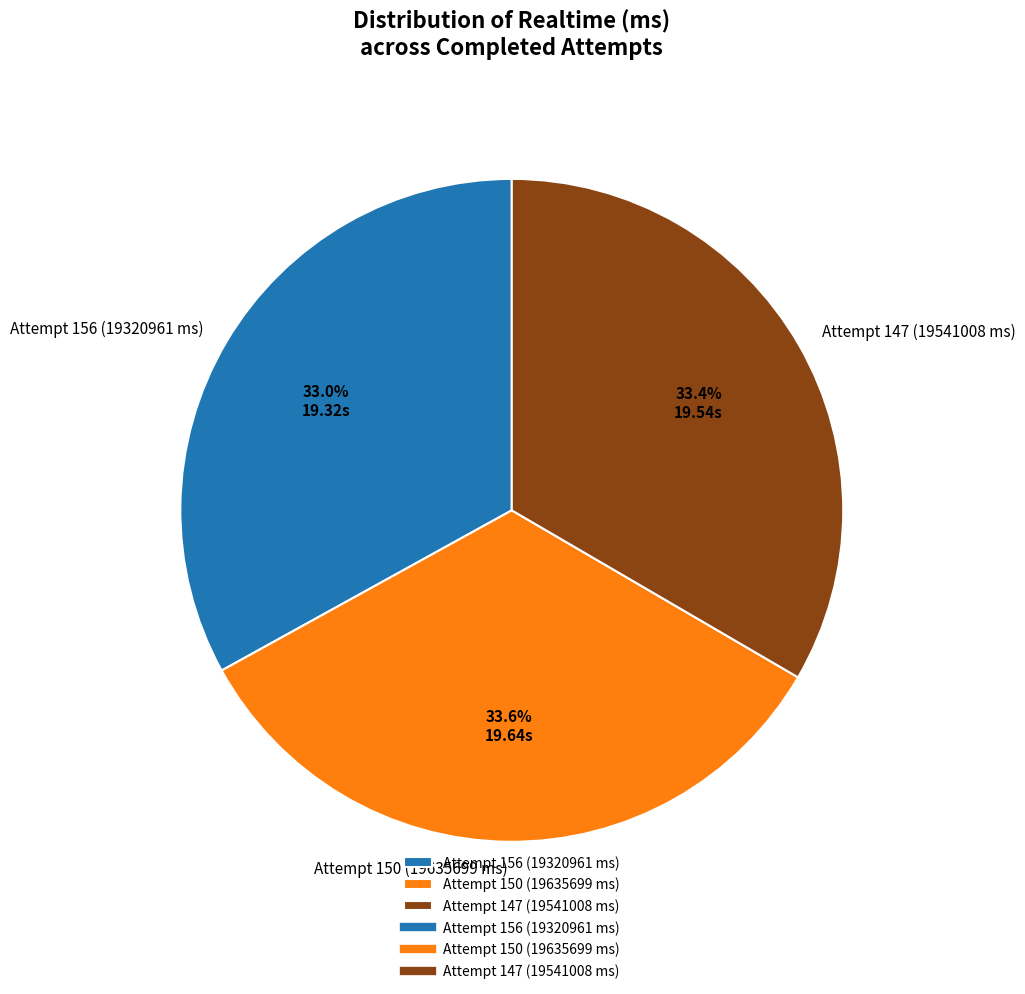

Does Attempt 147 (19541008 ms) account for over 50% of the chart?

No